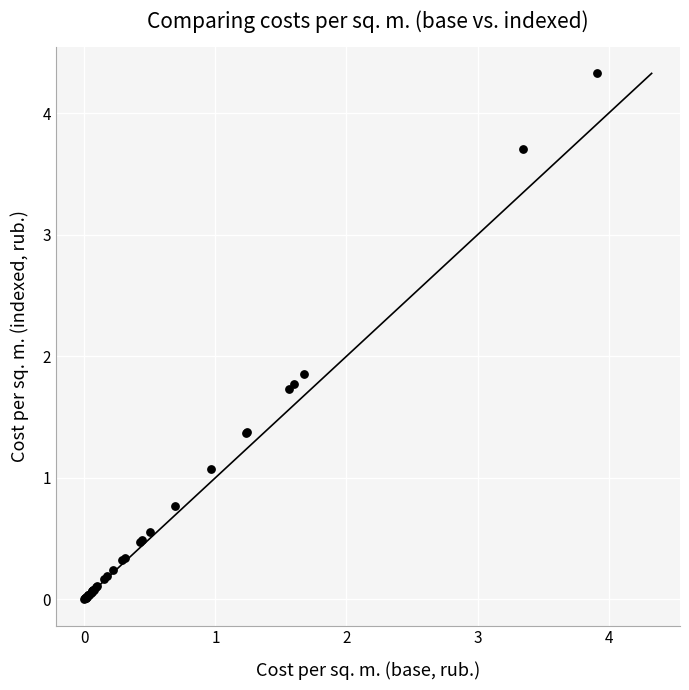

What Y value in the scatter plot is closest to 2?

1.9